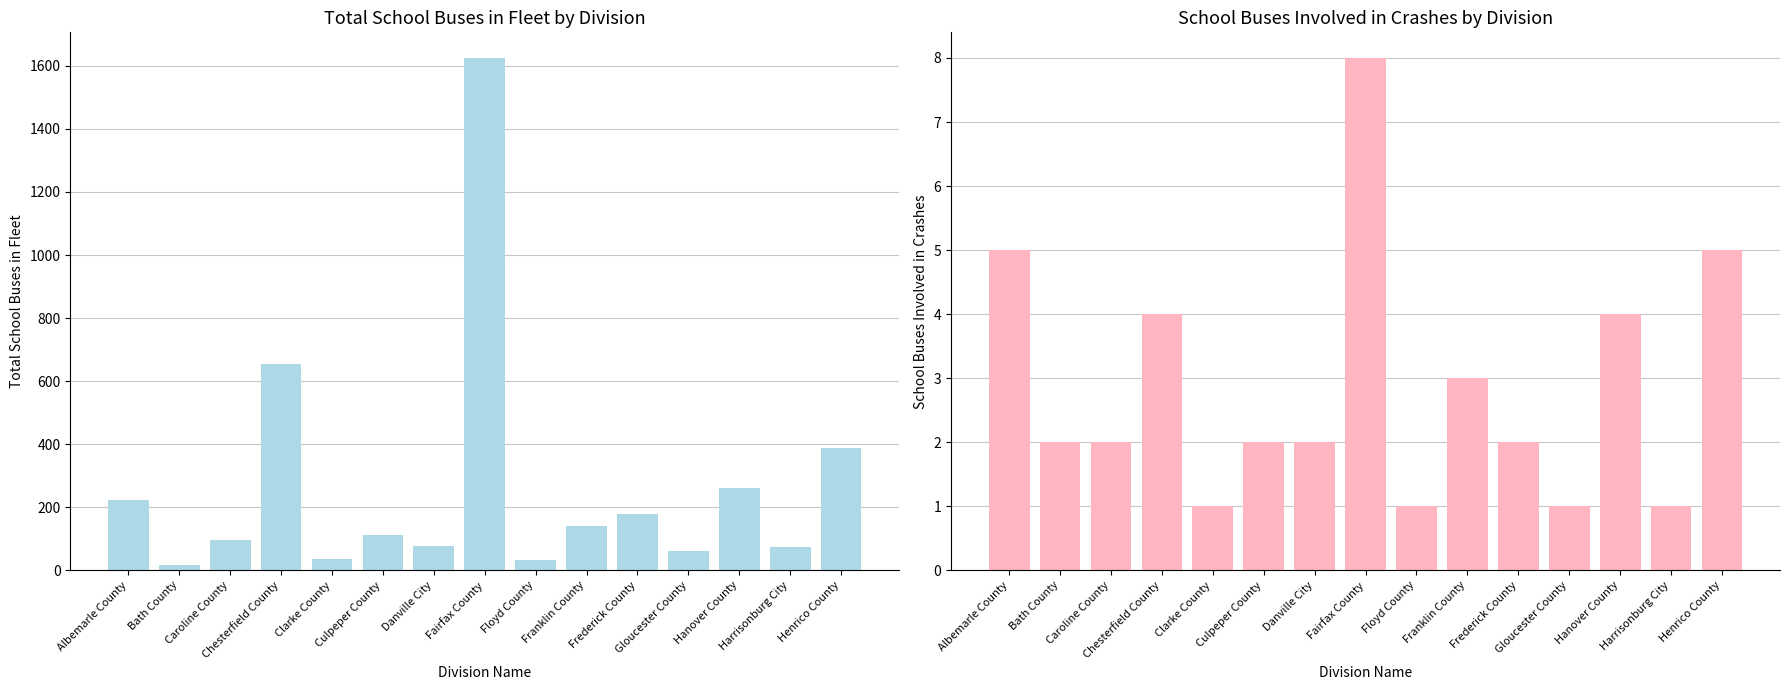

How many bars are there in each group?

2